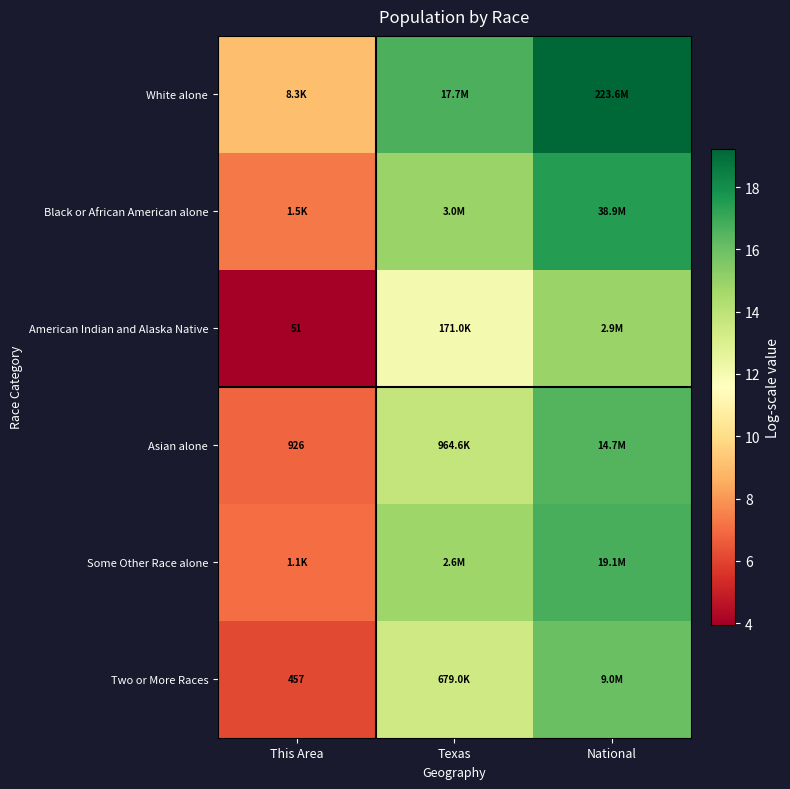

What is the difference between the Two or More Races values at Texas and This Area?

7.3